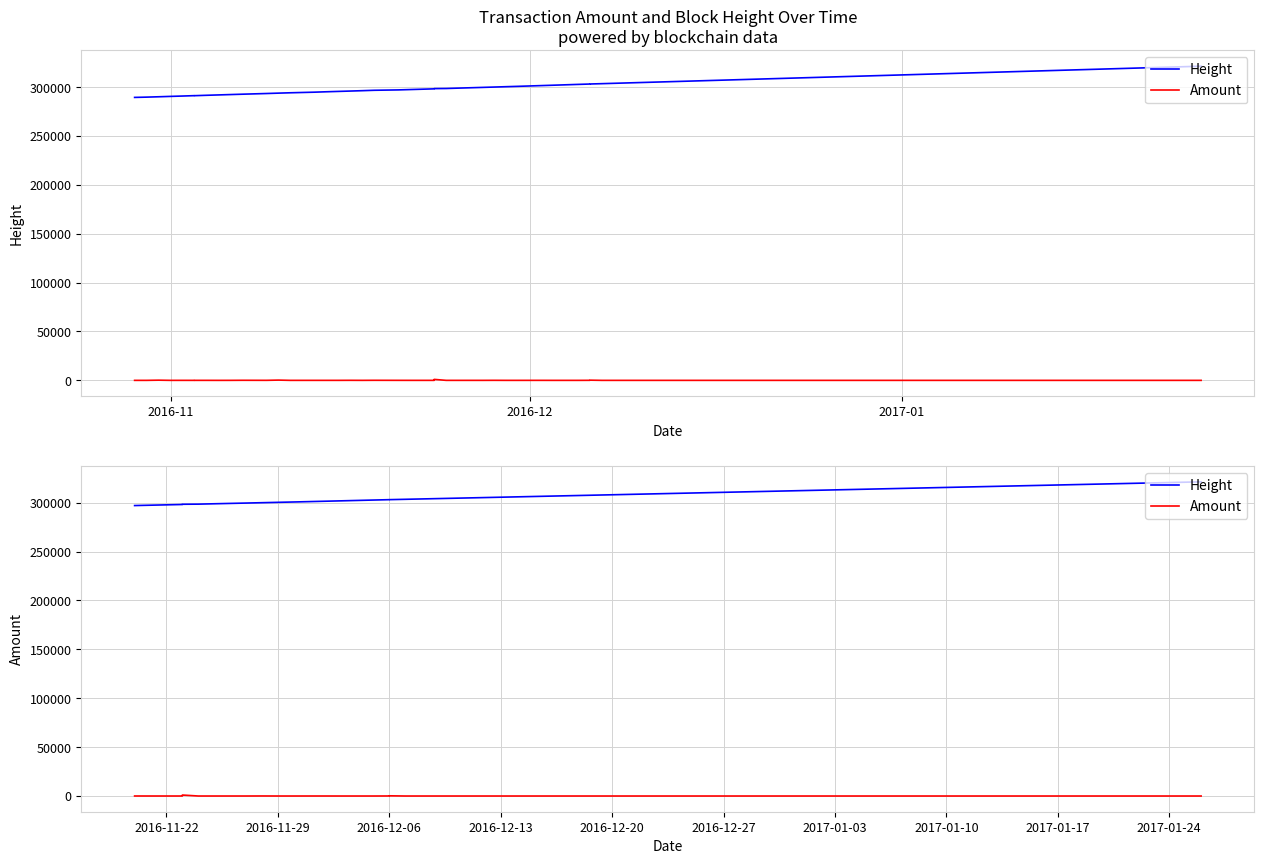

List the series in order of their overall mean, lowest first.

Amount, Height